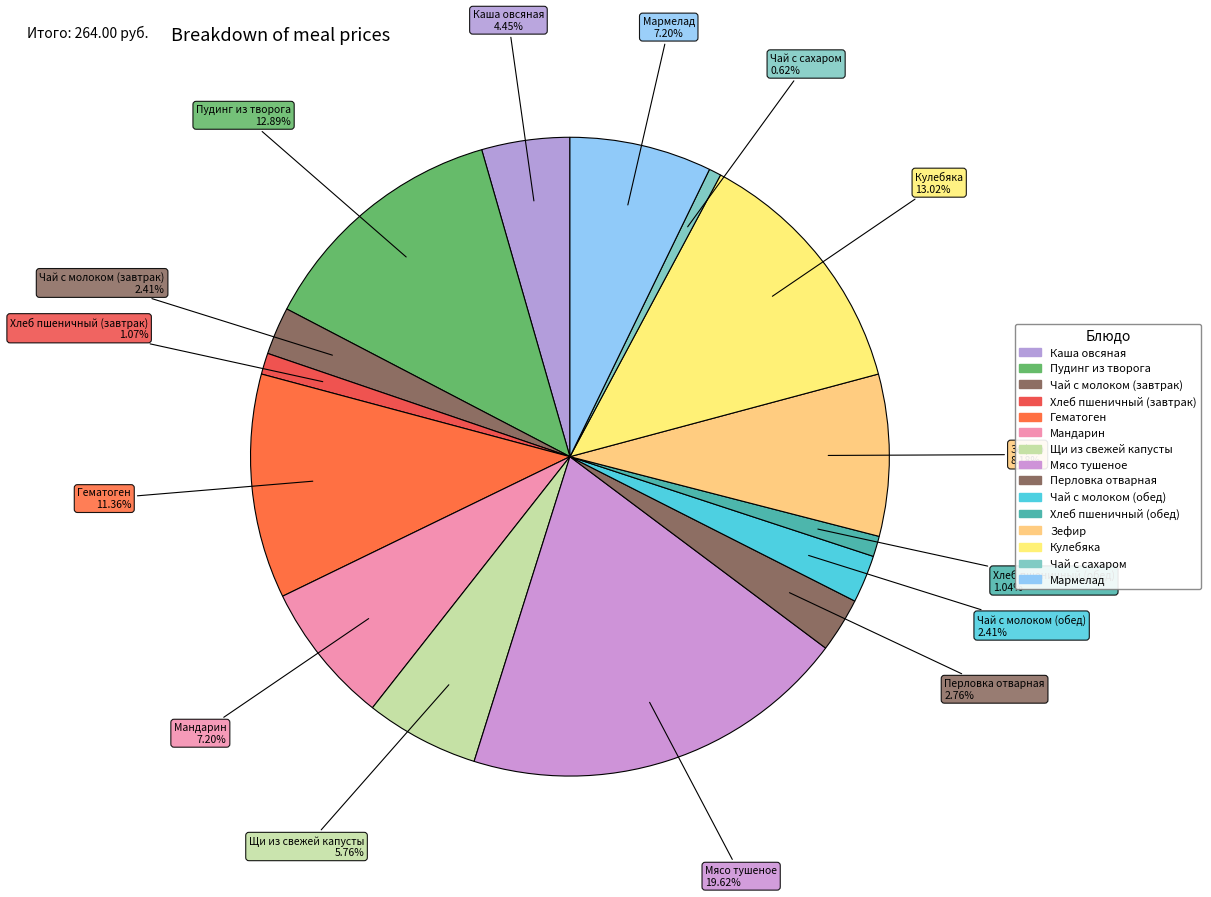

Which slice is the smallest?

Чай с сахаром